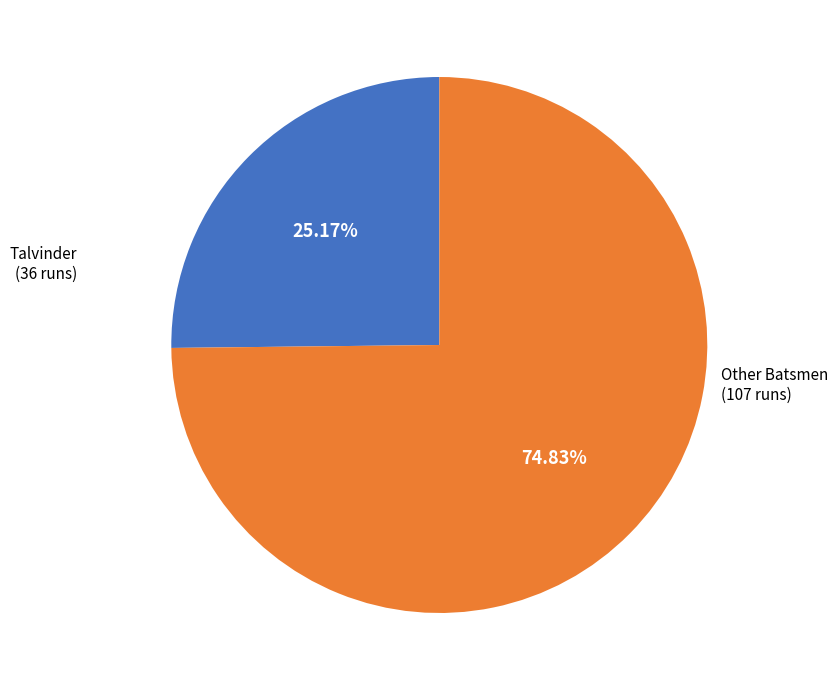

Is there a majority slice in this chart?

Yes